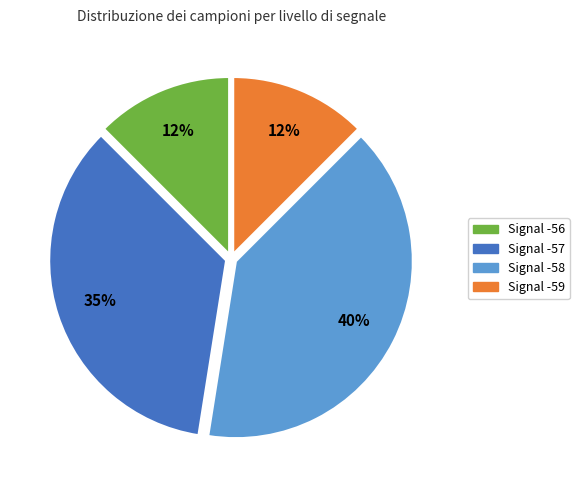

To the nearest percent, what is the average slice percentage?

25%